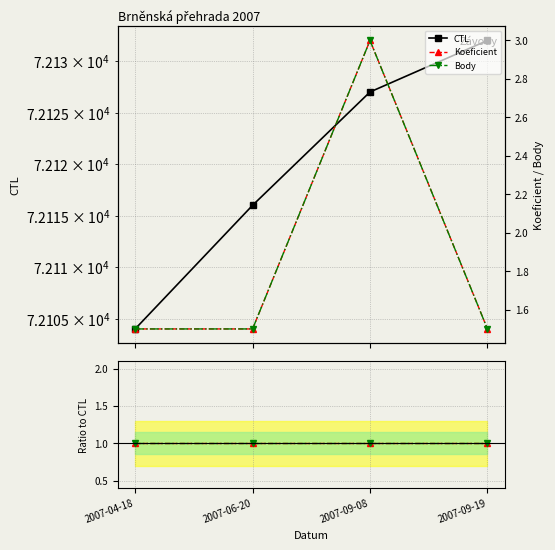

What is the maximum value for Body?

3.0